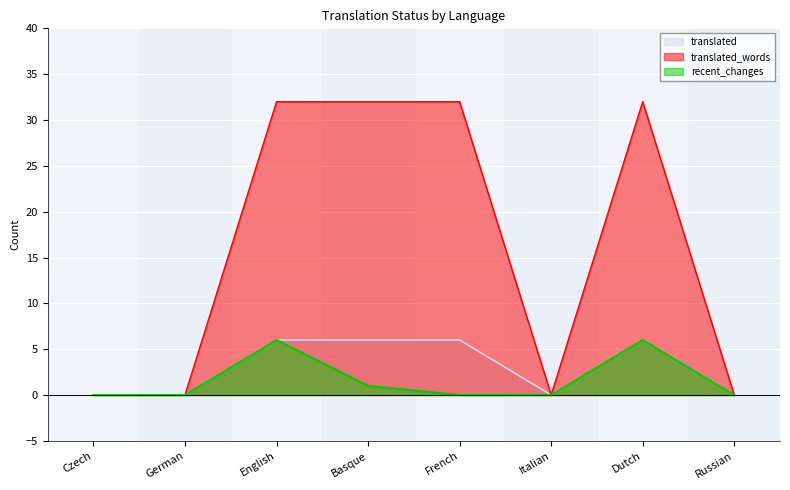

Is the value of translated at Basque greater than the value of recent_changes at Russian?

Yes